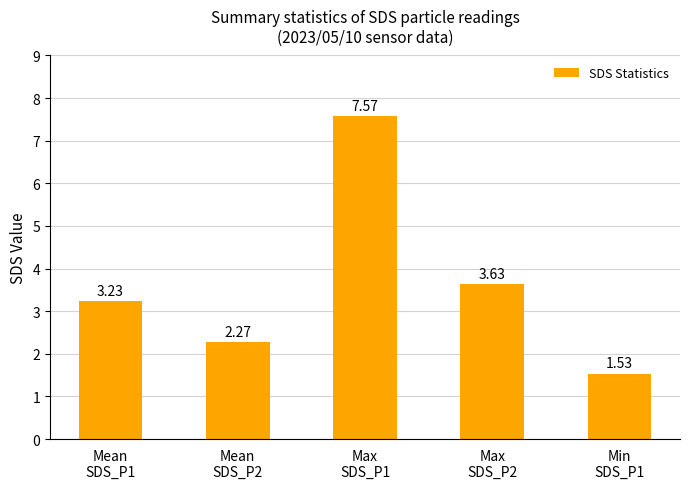

Count the number of categories in the chart.

5